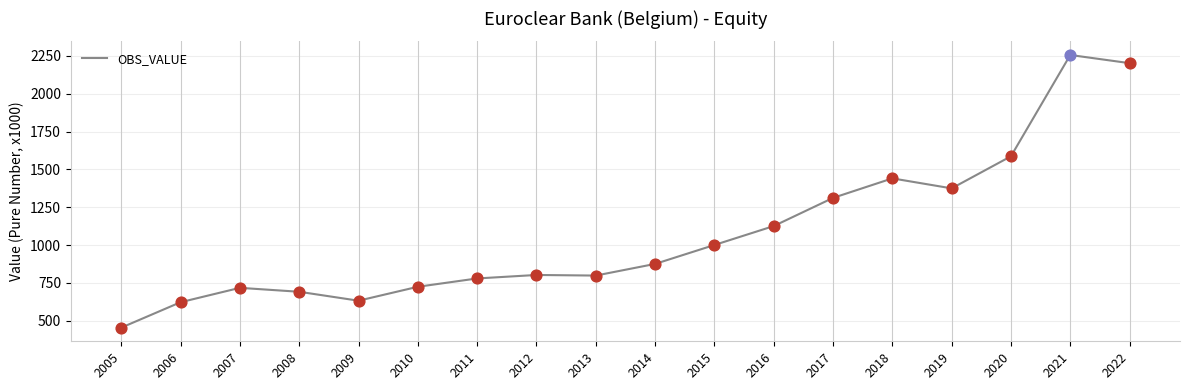

What is the change in value from 2015 to 2018?

+440